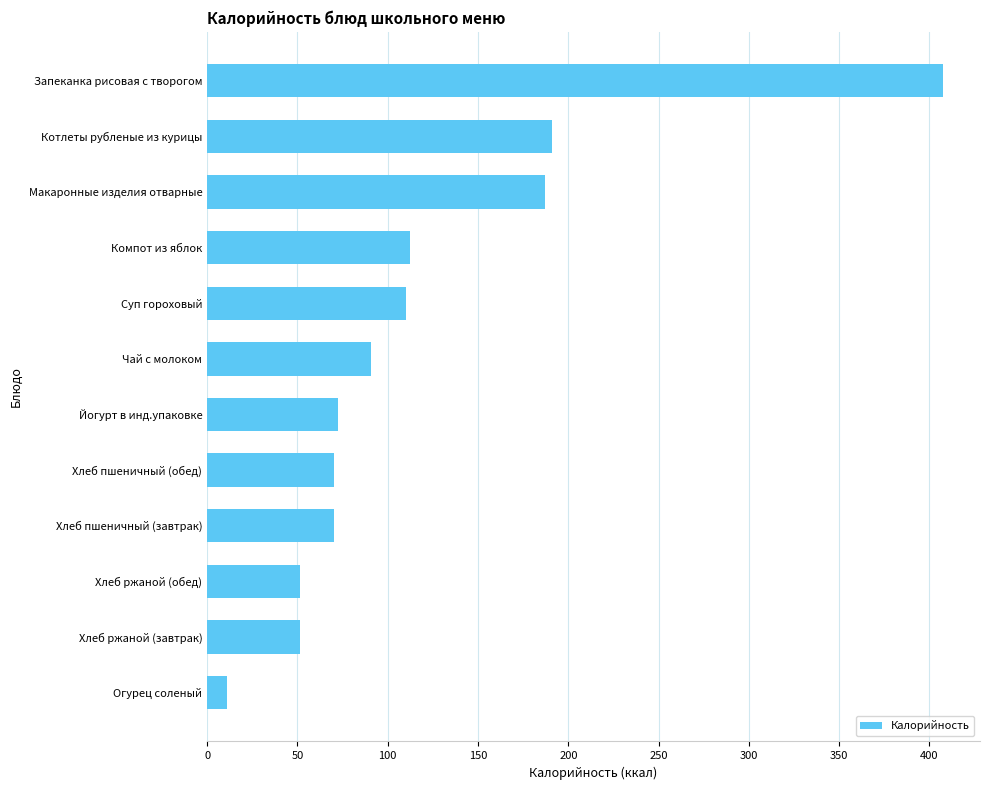

Reading bottom to top, extract all data points from this chart.

10.8	51.2	51.2	70.3	70.3	72.6	91.0	110.2	112.1	187.2	190.8	407.6